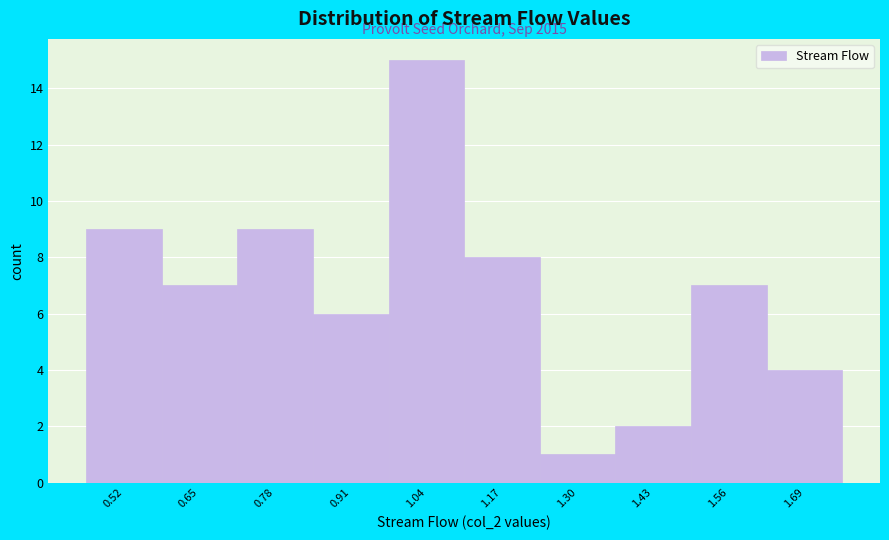

Reading right to left, transcribe all the data shown in this chart.

1.69=4	1.56=7	1.43=2	1.30=1	1.17=8	1.04=15	0.91=6	0.78=9	0.65=7	0.52=9